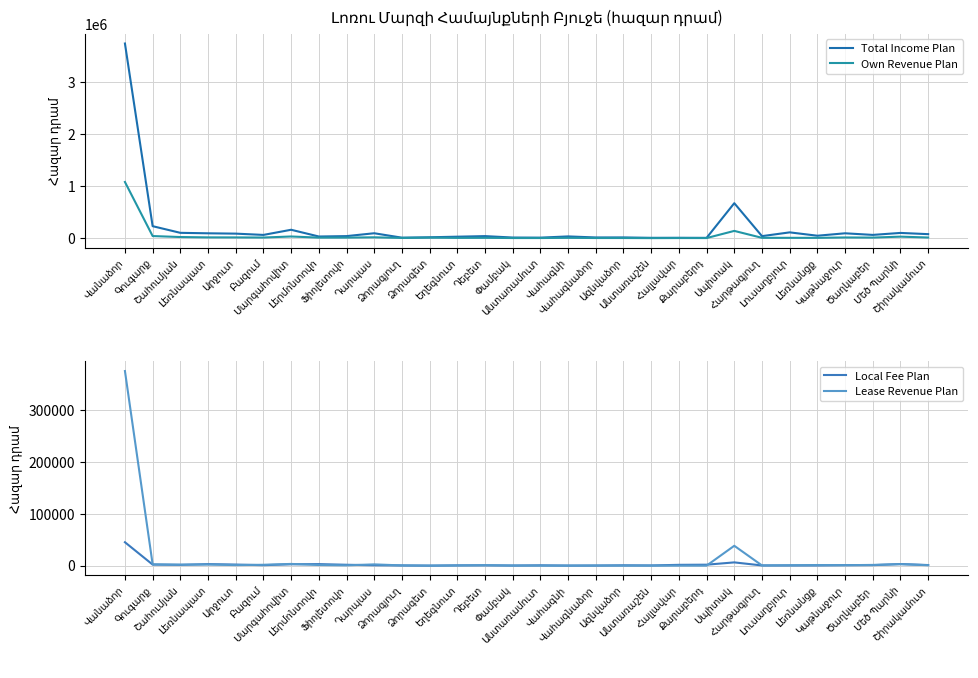

Which label corresponds to the smallest value in the chart?

Ձորագետ